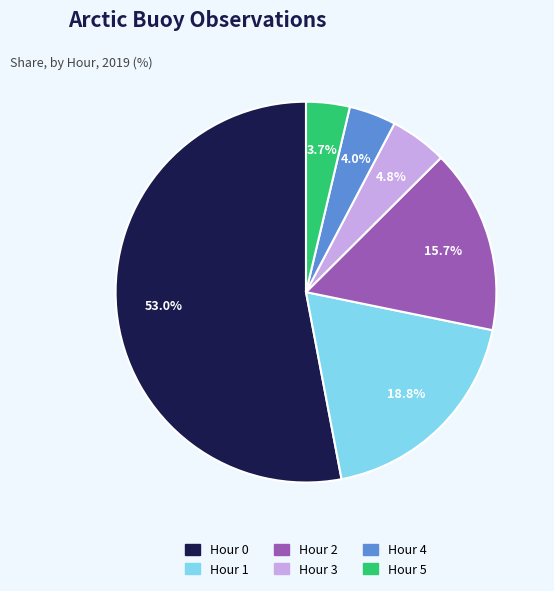

Is there any slice that represents more than half of the pie?

Yes